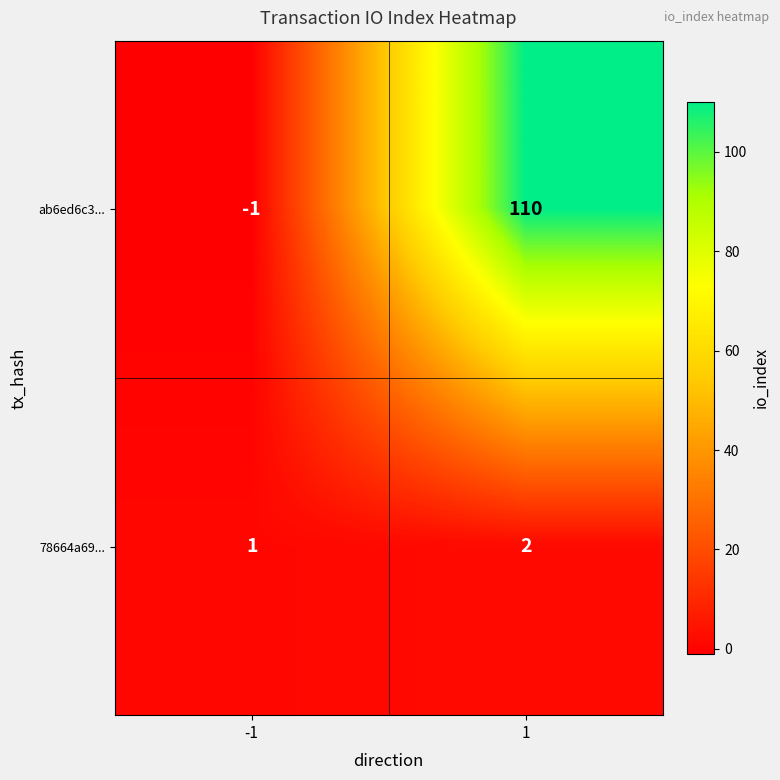

Reading right to left, transcribe all the data shown in this chart.

ab6ed6c3...: 1=110	-1=-1
78664a69...: 1=2	-1=1